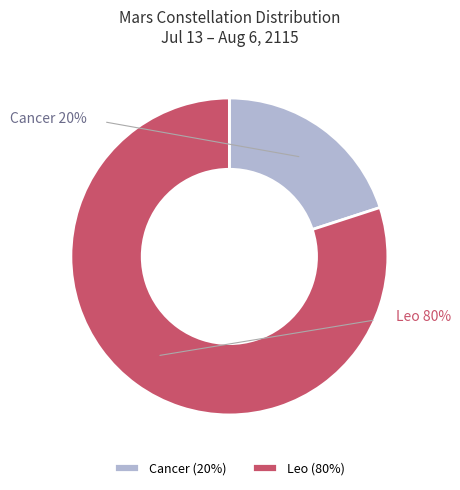

To the nearest percent, what is the difference between the largest and smallest slice percentages?

60%